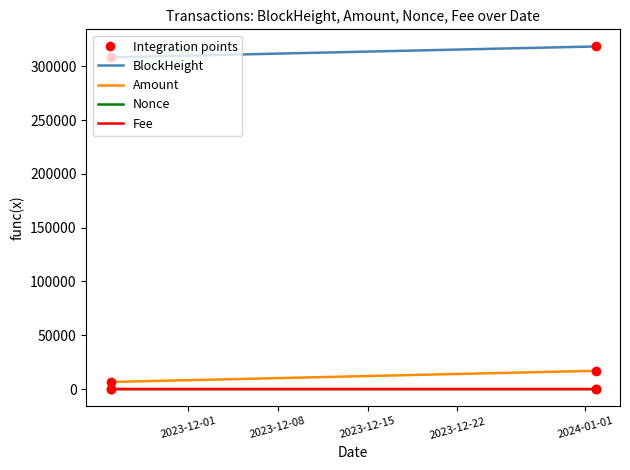

What is the highest value of the Amount series?

17000.0